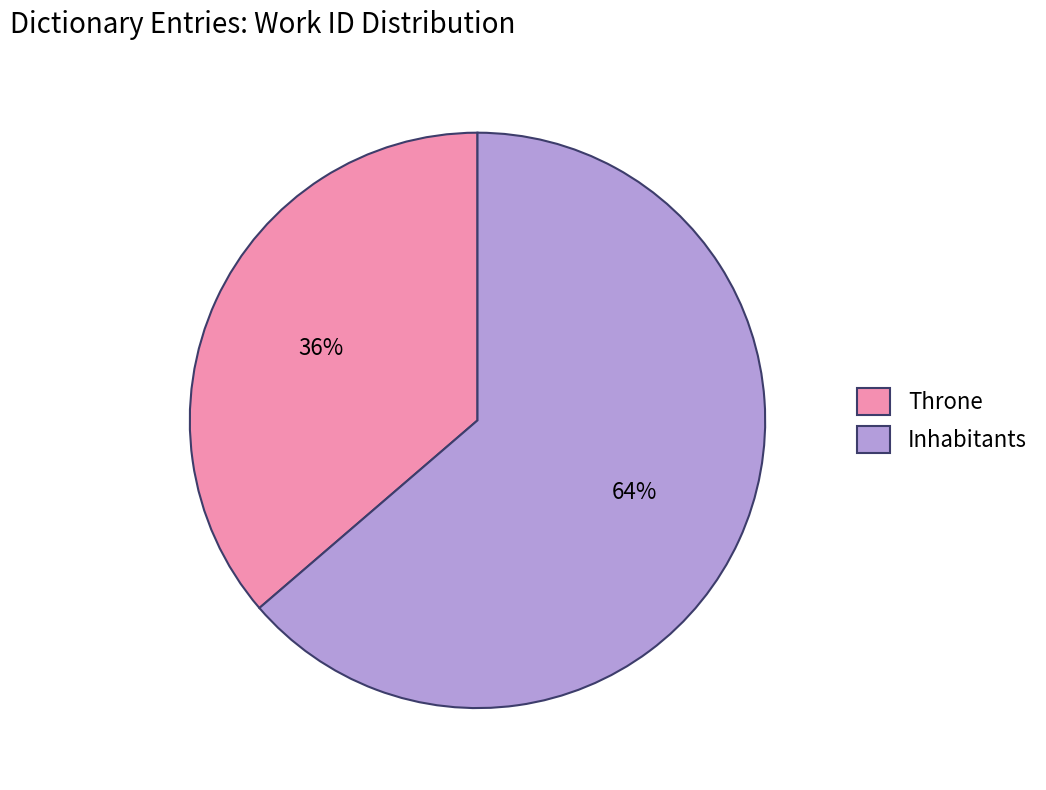

What is the largest slice in the pie chart?

Inhabitants